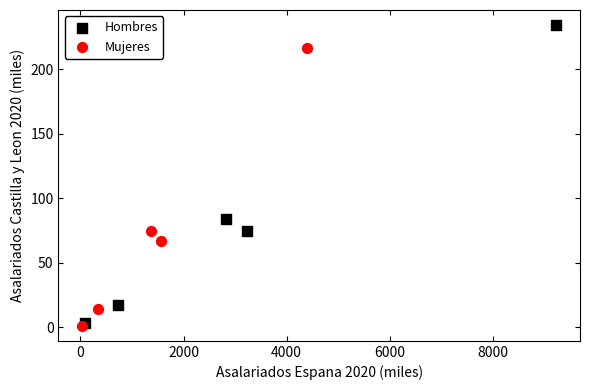

What are all the series names shown in the legend?

Hombres, Mujeres